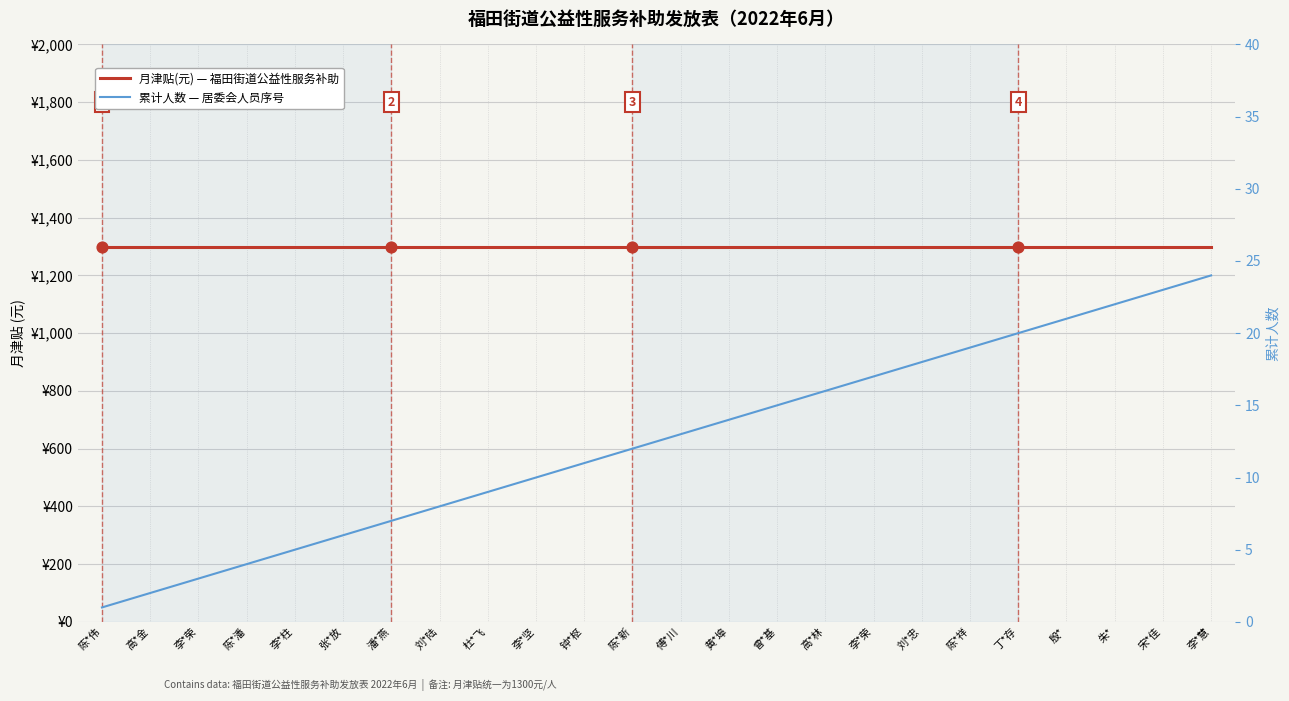

Which series has the largest total across all categories?

月津贴(元) — 福田街道公益性服务补助